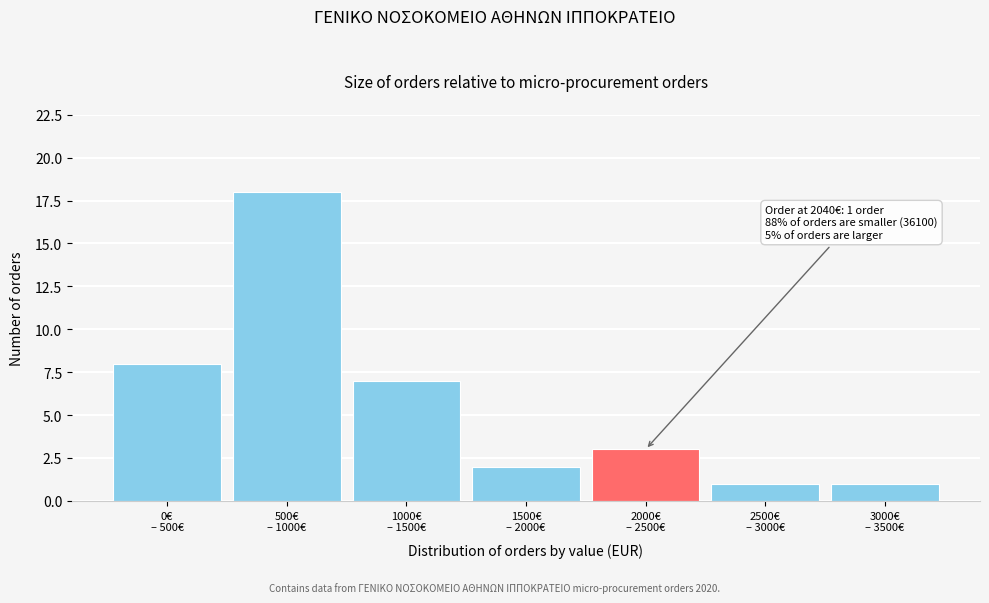

Reading right to left, transcribe all the data shown in this chart.

1	1	3	2	7	18	8